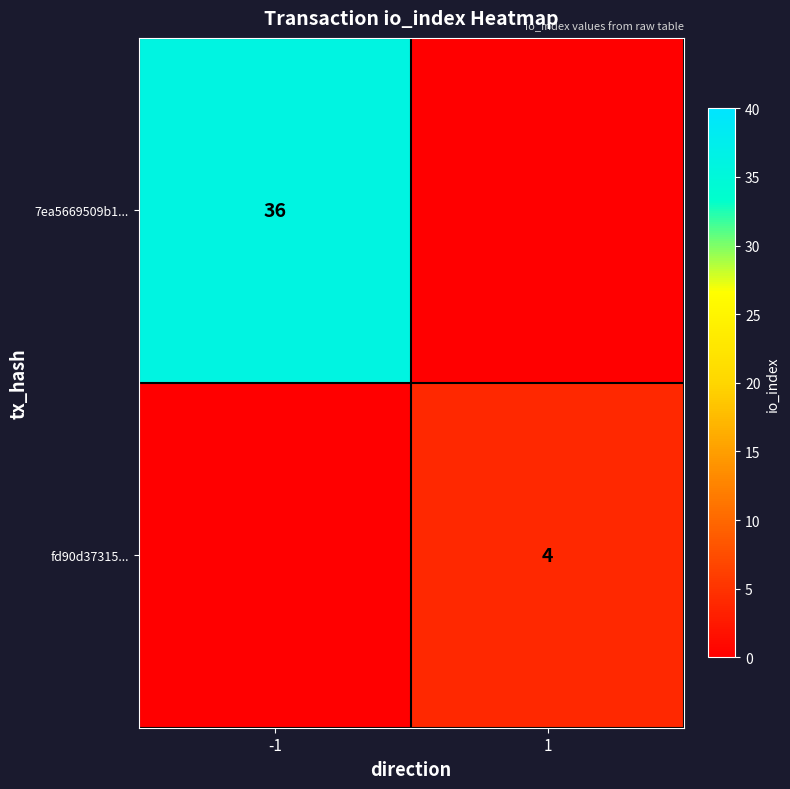

At which category is the sum across all series the highest?

-1